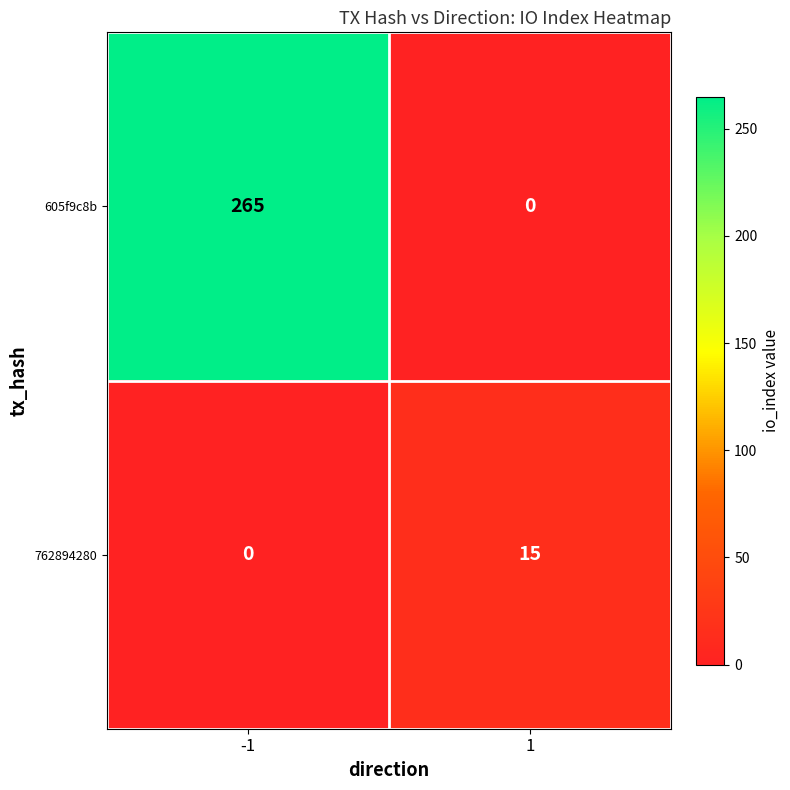

What is the spread (max minus min) of values at 1?

15